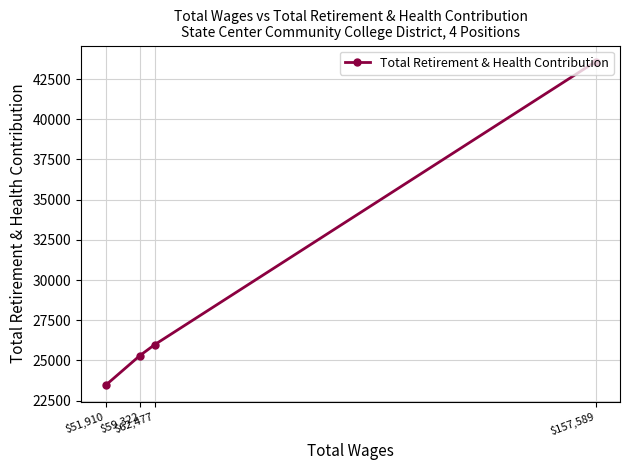

What is the label of the 2nd point from the right?

$62,477